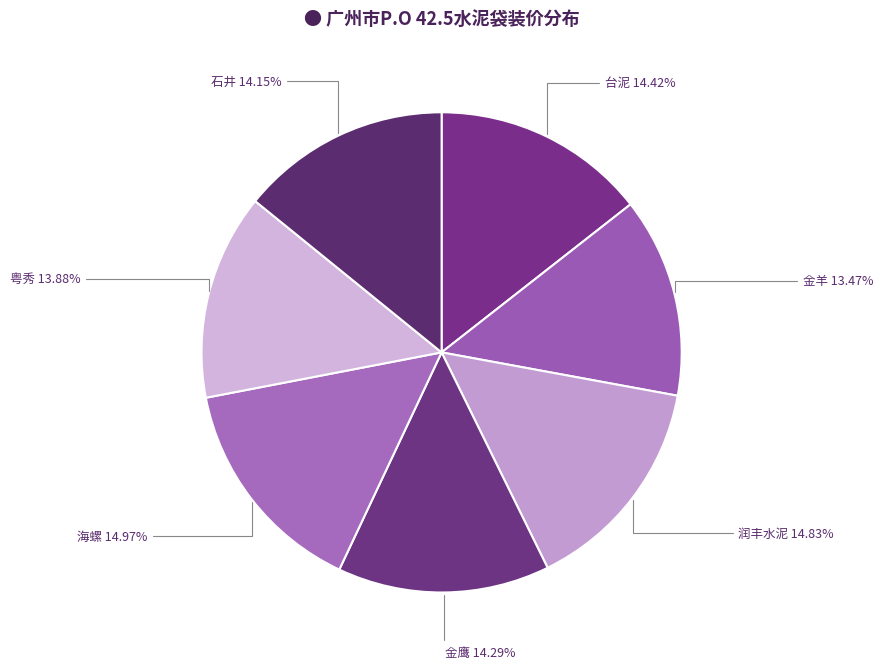

Is there a majority slice in this chart?

No